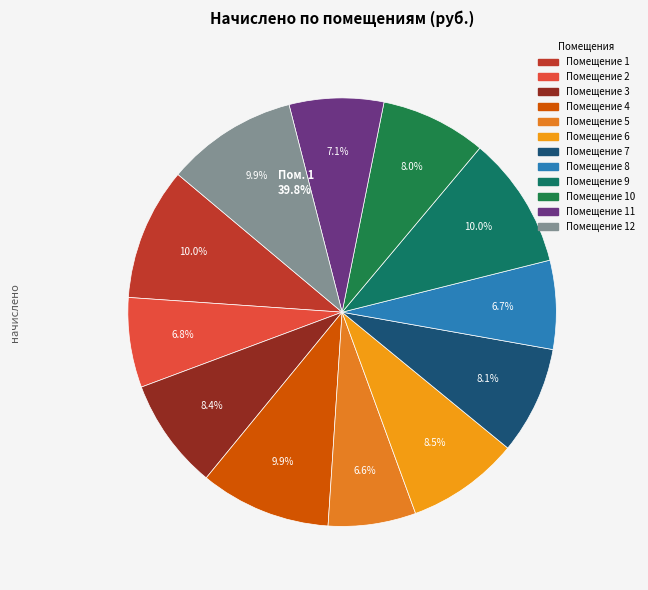

To the nearest percent, what is the difference between the 11 and 9 slice percentages?

3%